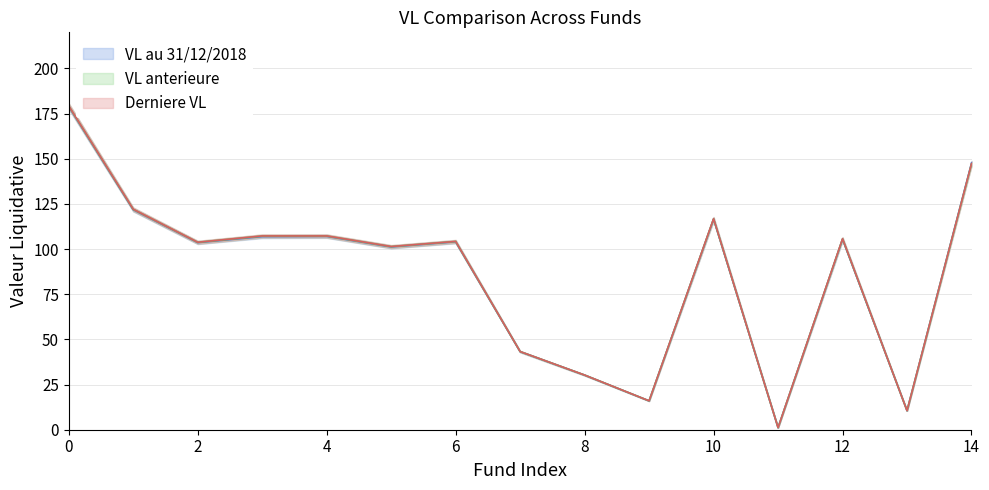

How many data points in VL au 31/12/2018 are above 104?

8